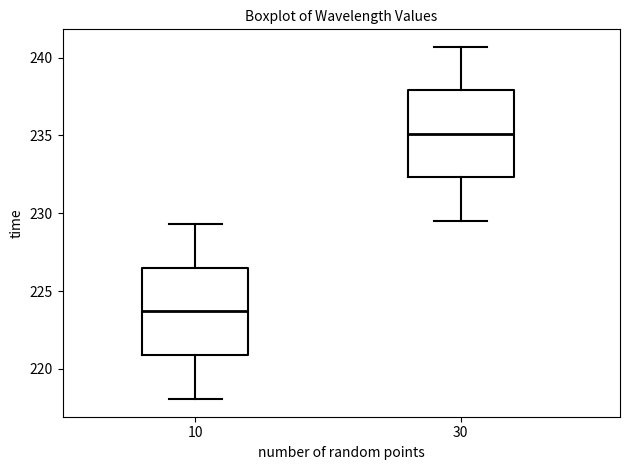

Reading left to right, transcribe this box plot: for each box, give where its median line is, the range the box spans, and where its two whiskers end, as read against the y-axis. The values are not printed on the chart, so give them approximately, as read against the axis.

10: median 223.5, box 221.0 to 226.5, whiskers 218.0 to 229.5
30: median 235.0, box 232.5 to 238.0, whiskers 229.5 to 240.5